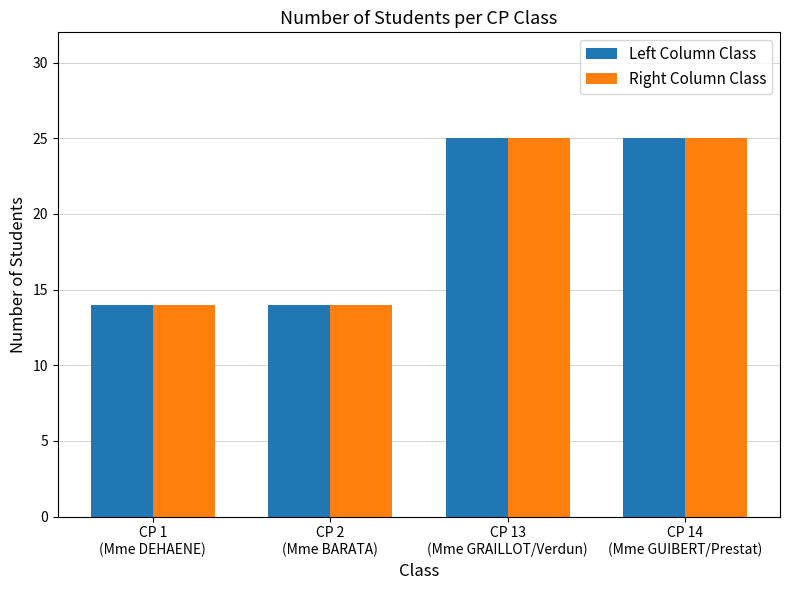

What is the maximum value for Right Column Class?

25